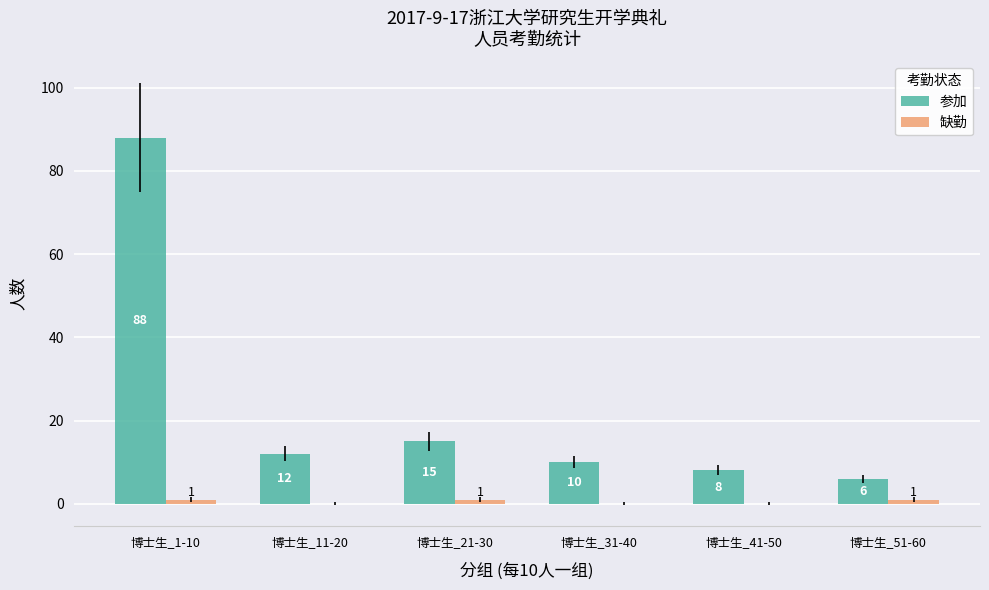

At which category is the sum across all series the highest?

博士生_1-10